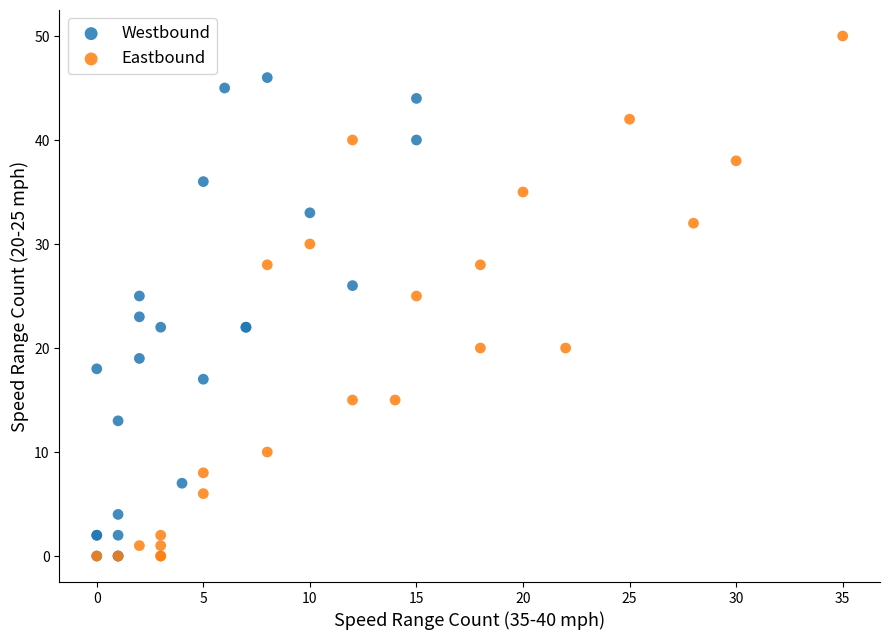

Which series has the widest spread of Y values?

Eastbound